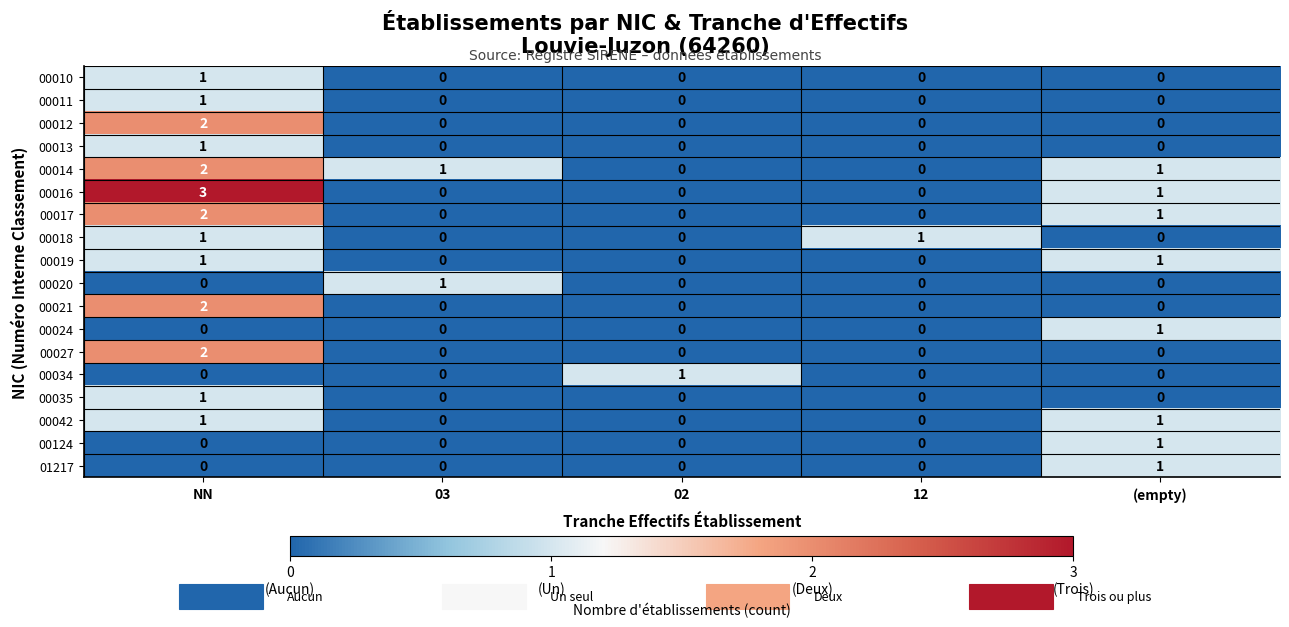

Count the number of categories in the chart.

5